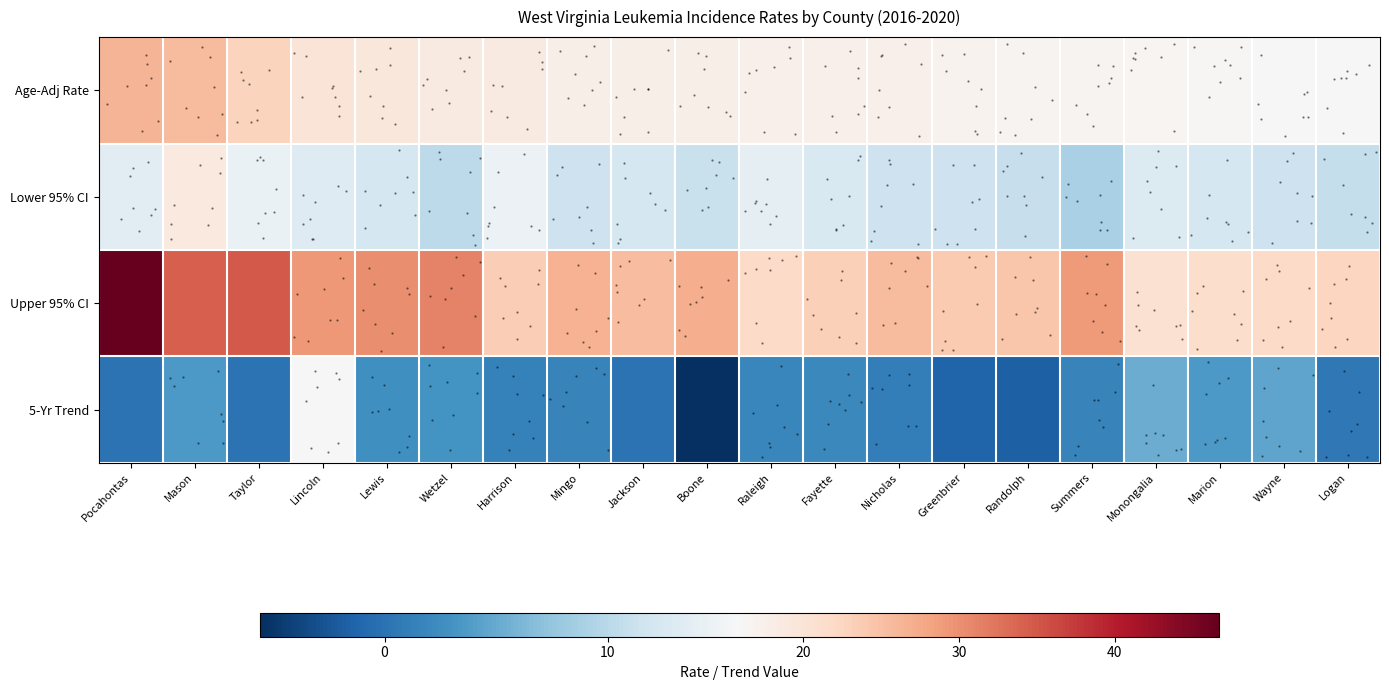

Which series has the widest spread of values?

Upper 95% CI